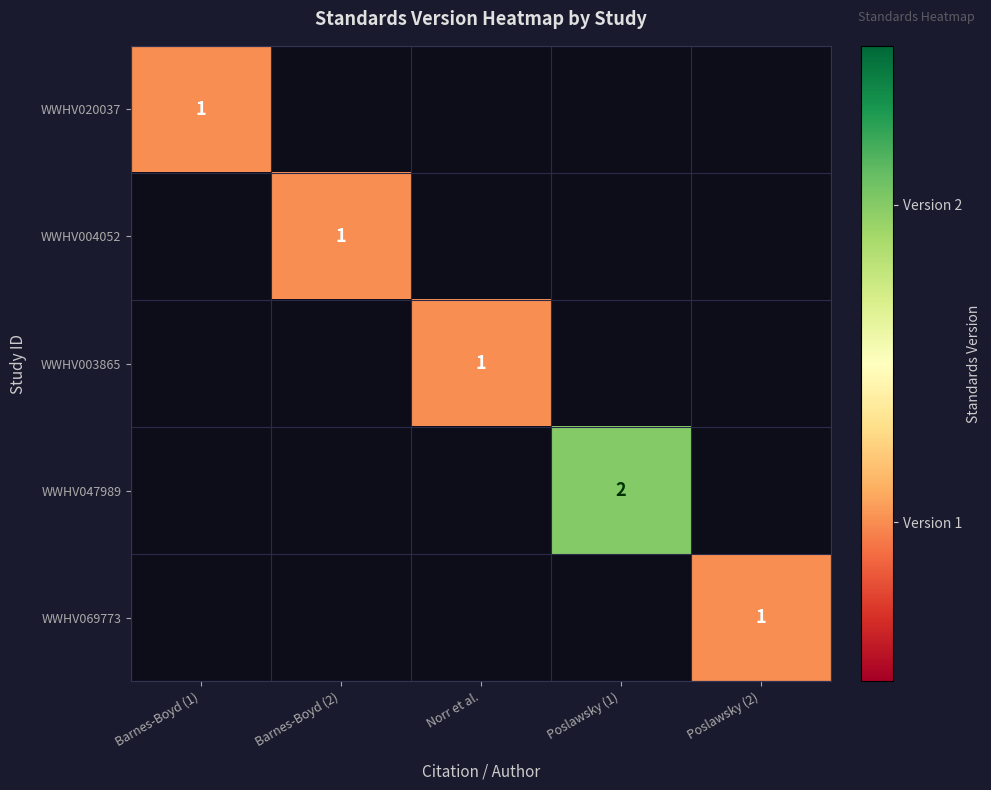

The value of WWHV047989 at Poslawsky (1) is 3. True or false?

False